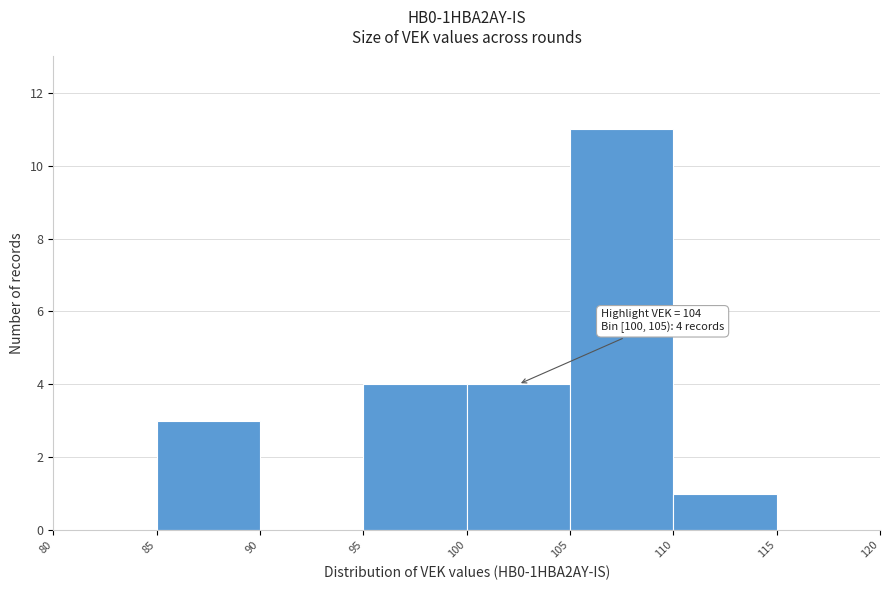

Over which range of the x-axis is the bar tallest?

105 to 110